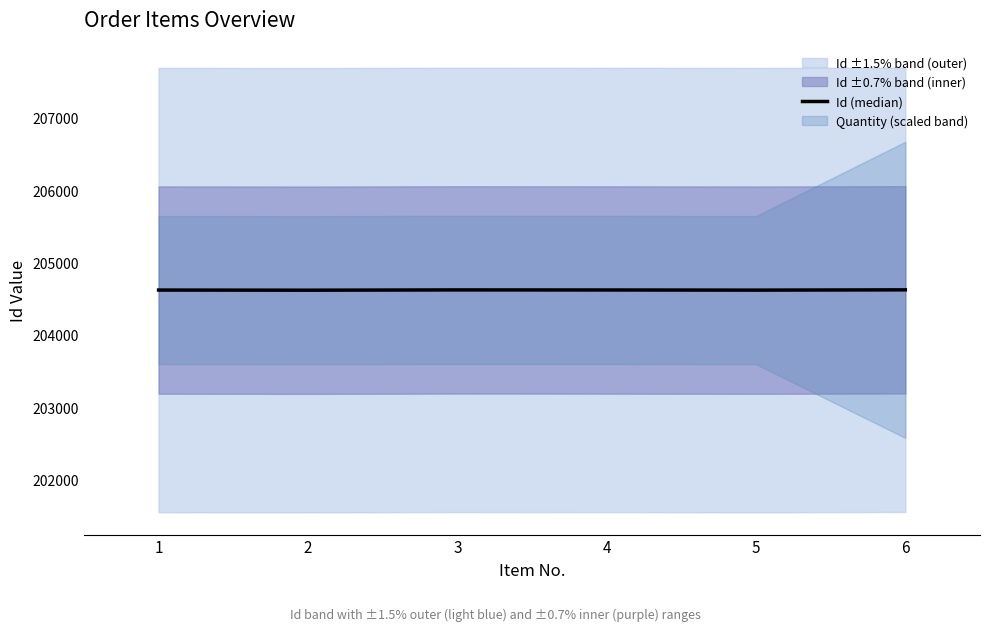

Which has a higher value, 6 or 4?

6